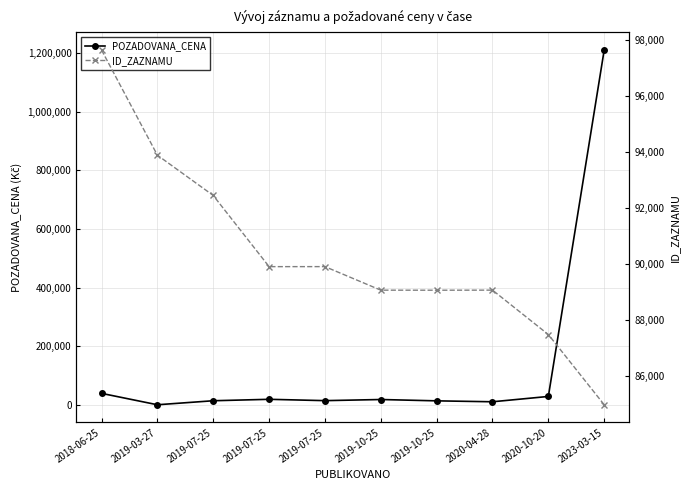

Does the chart have visible grid lines?

Yes